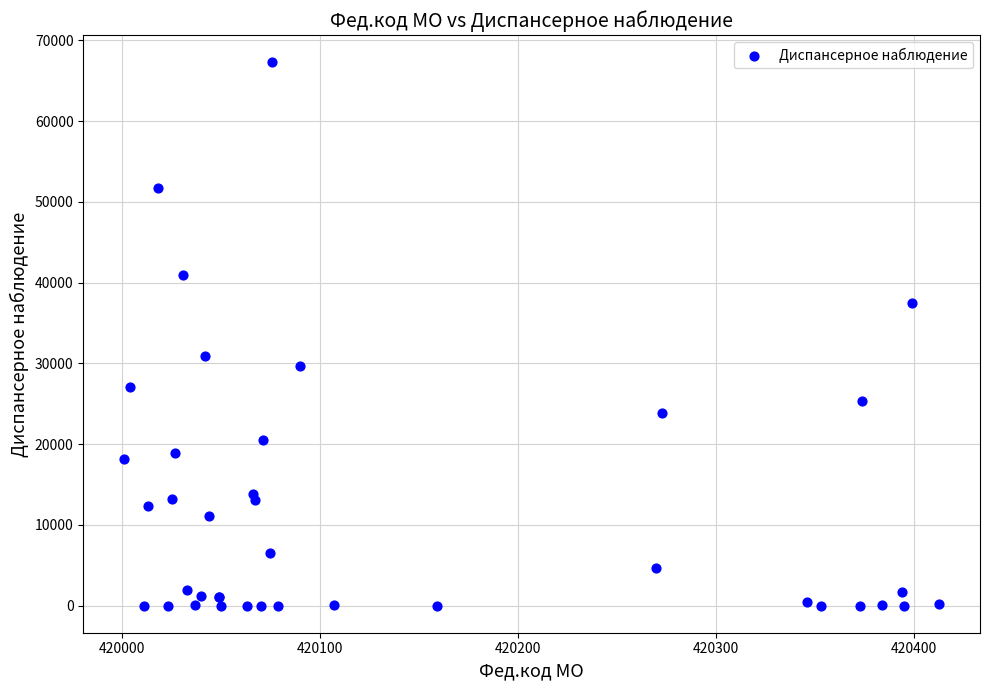

What Y value in the scatter plot is closest to 33647?

30958